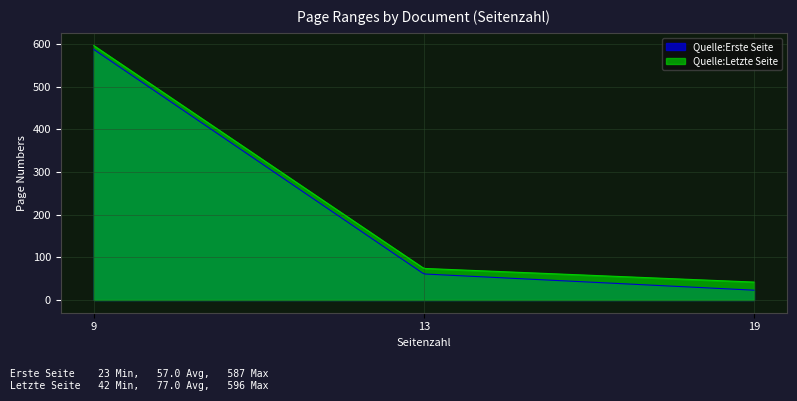

How many lines are shown in the chart?

2